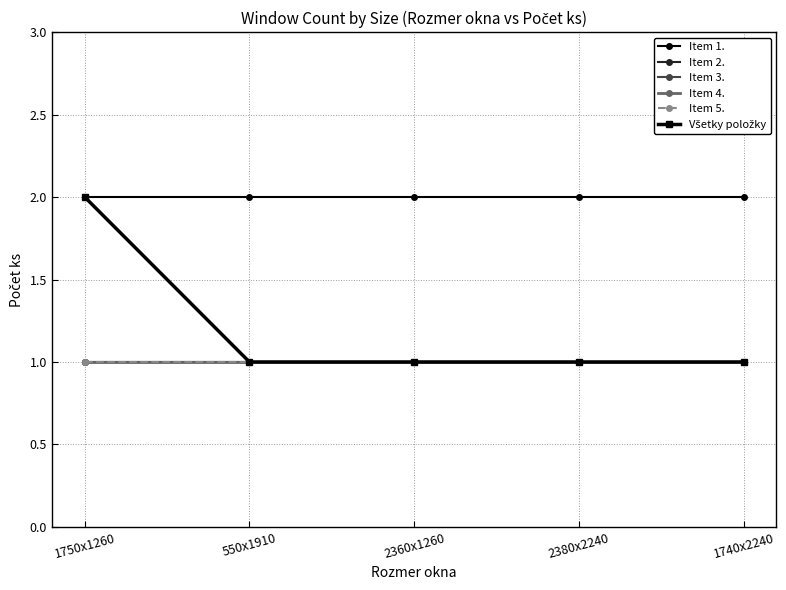

Read the Item 5. value at 1740x2240.

1